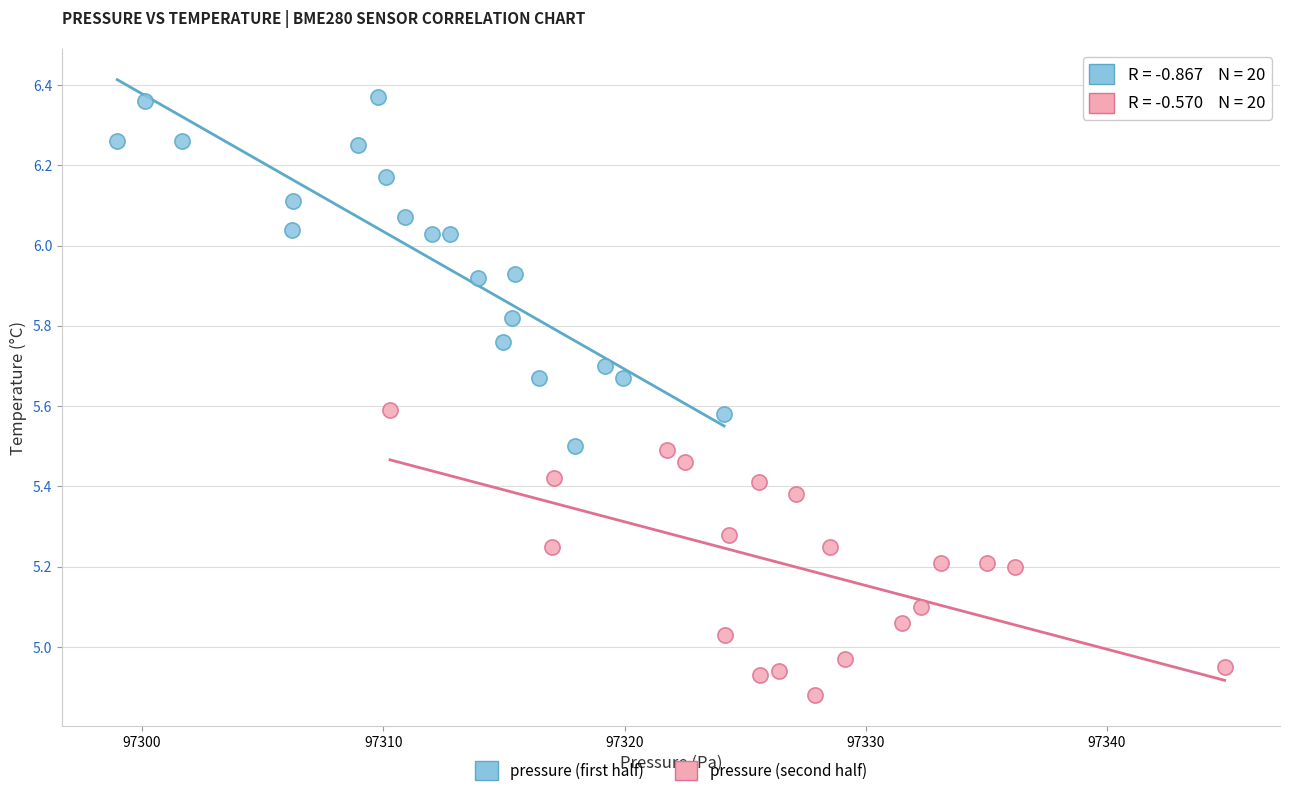

Which series has the widest spread of Y values?

pressure (first half)